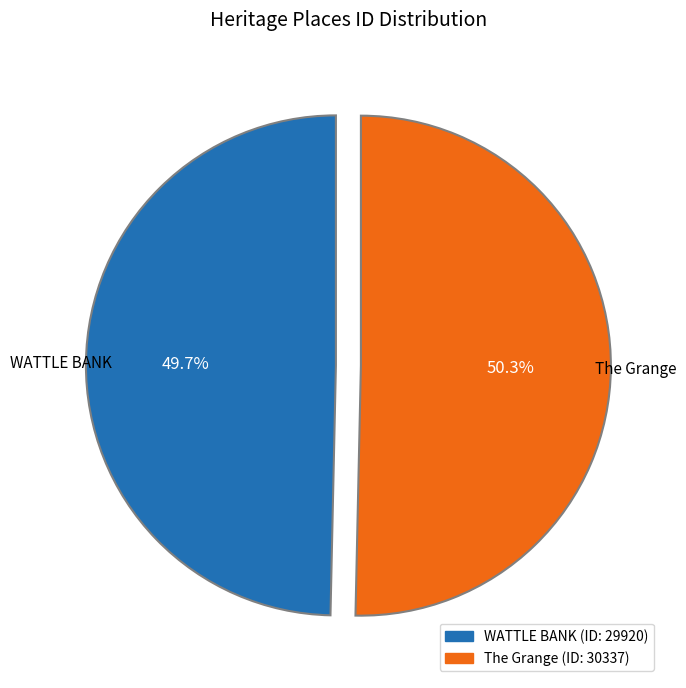

Rank the categories by value from highest to lowest.

The Grange, WATTLE BANK